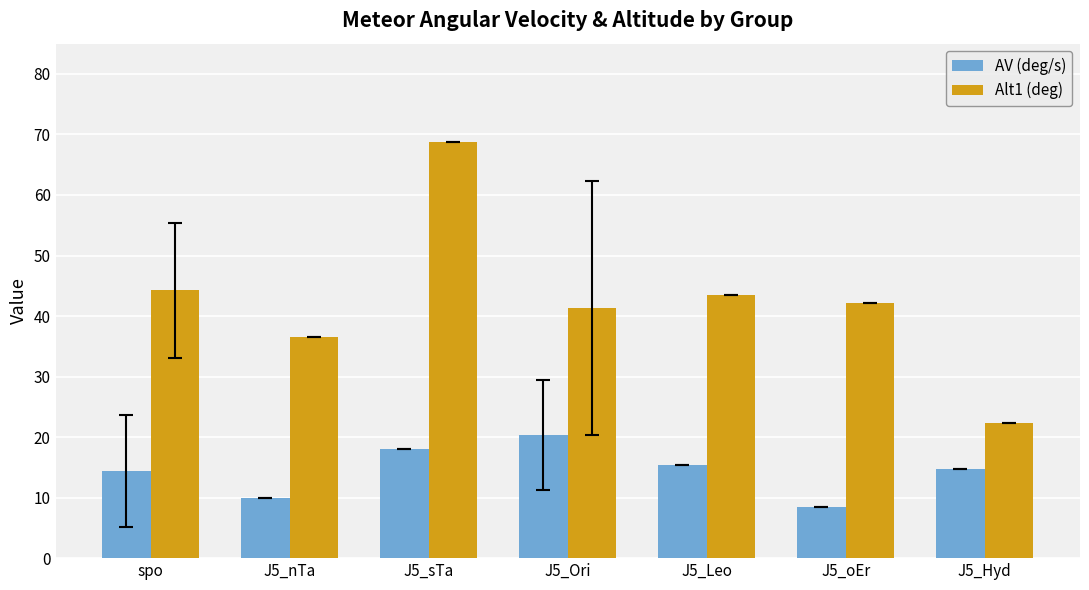

The value of AV (deg/s) at spo is 14.4. True or false?

True